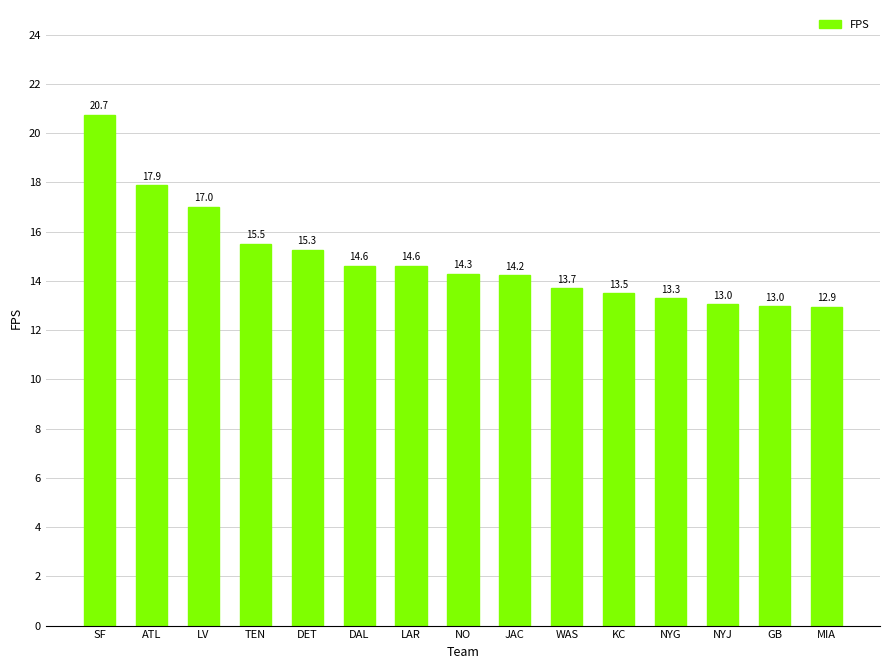

How many data points are less than 14?

6